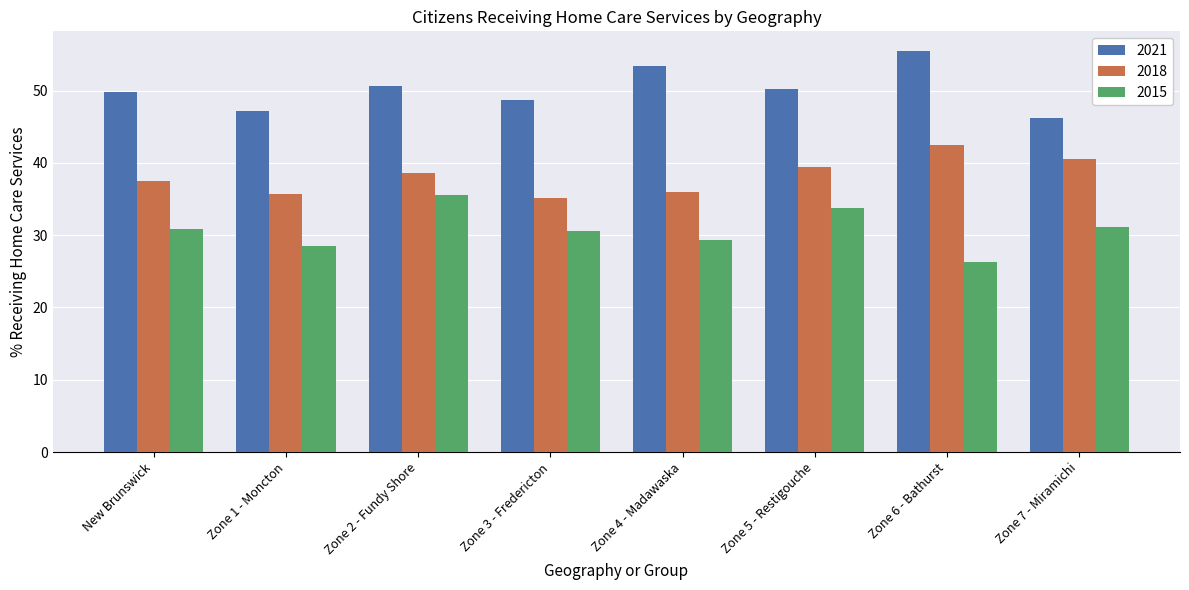

Rank the series by their average value, from highest to lowest.

2021, 2018, 2015